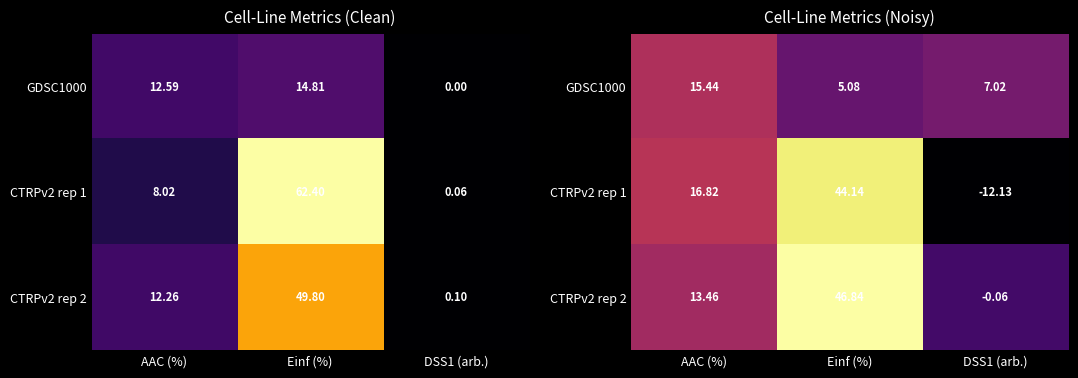

What is the sum of the GDSC1000 values at AAC (%) and DSS1 (arb.)?

22.5